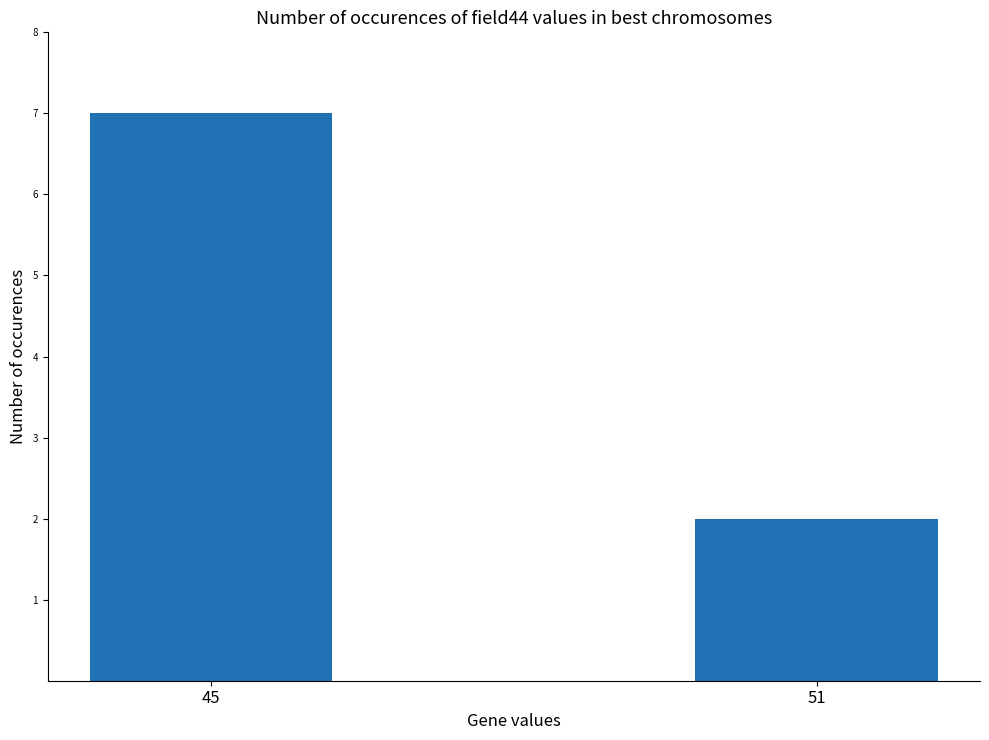

What is the maximum value shown in the chart?

7